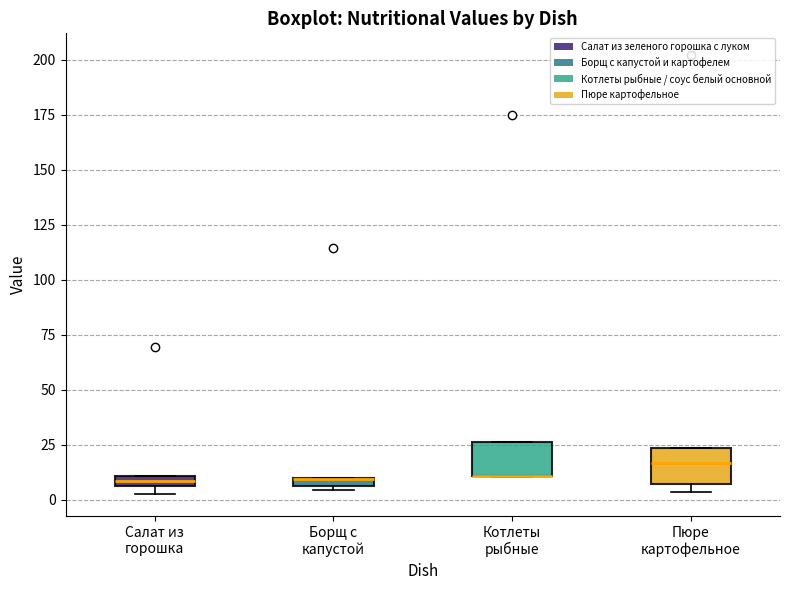

Where is the upper edge of the box for Борщ с капустой on the y-axis? The values are not printed on the chart, so give them approximately, as read against the axis.

10